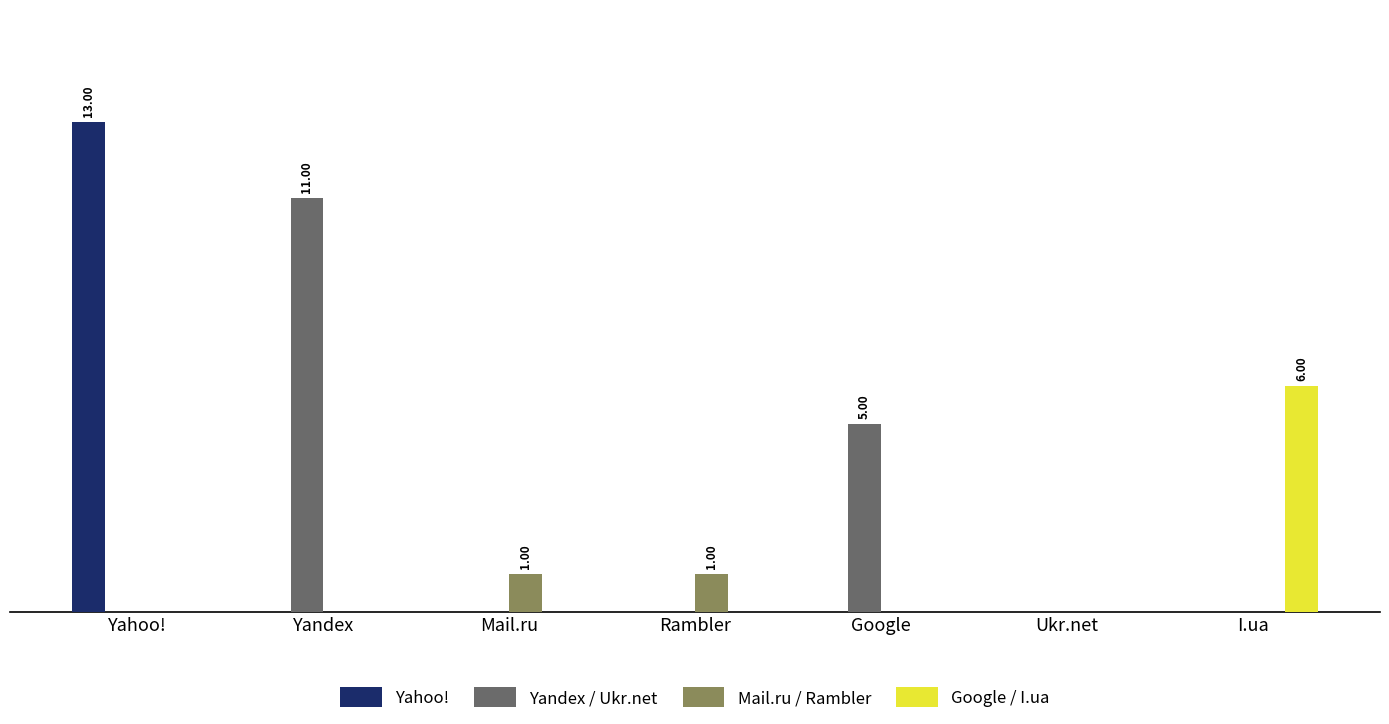

How many Mail.ru / Rambler values are between 0 and 1?

7